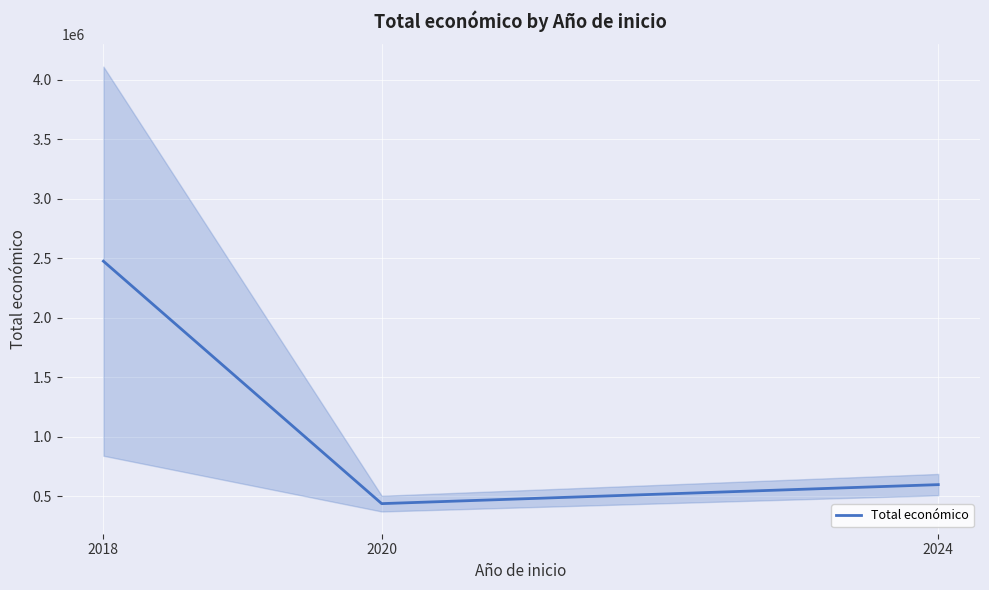

What is the ratio of the value at 2018 to the value at 2020?

5.6